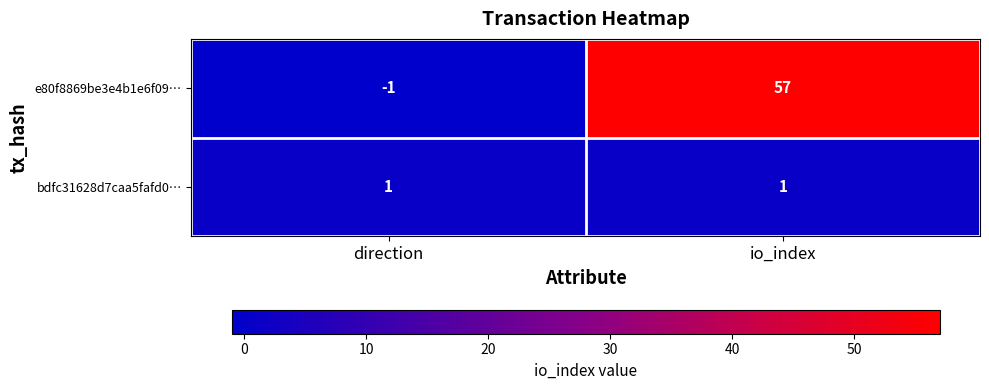

Rank the series by their average value, from highest to lowest.

e80f8869be3e4b1e6f09…, bdfc31628d7caa5fafd0…